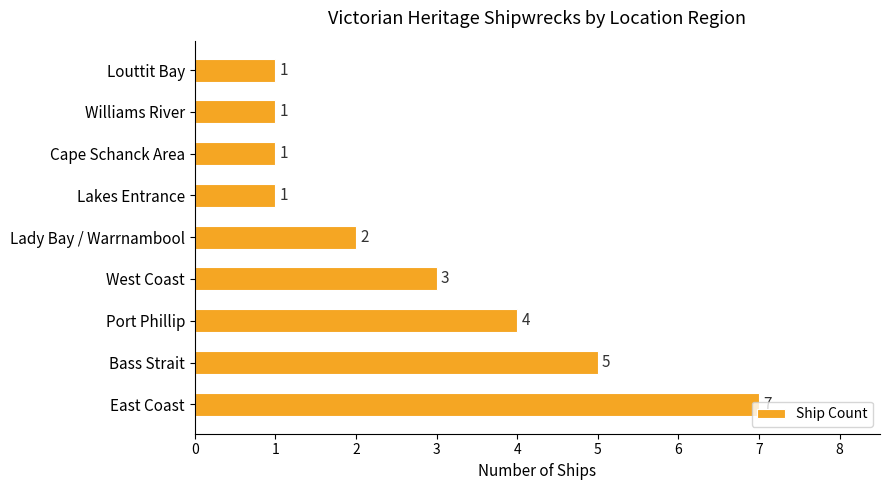

The value at Lady Bay / Warrnambool is 1. True or false?

False